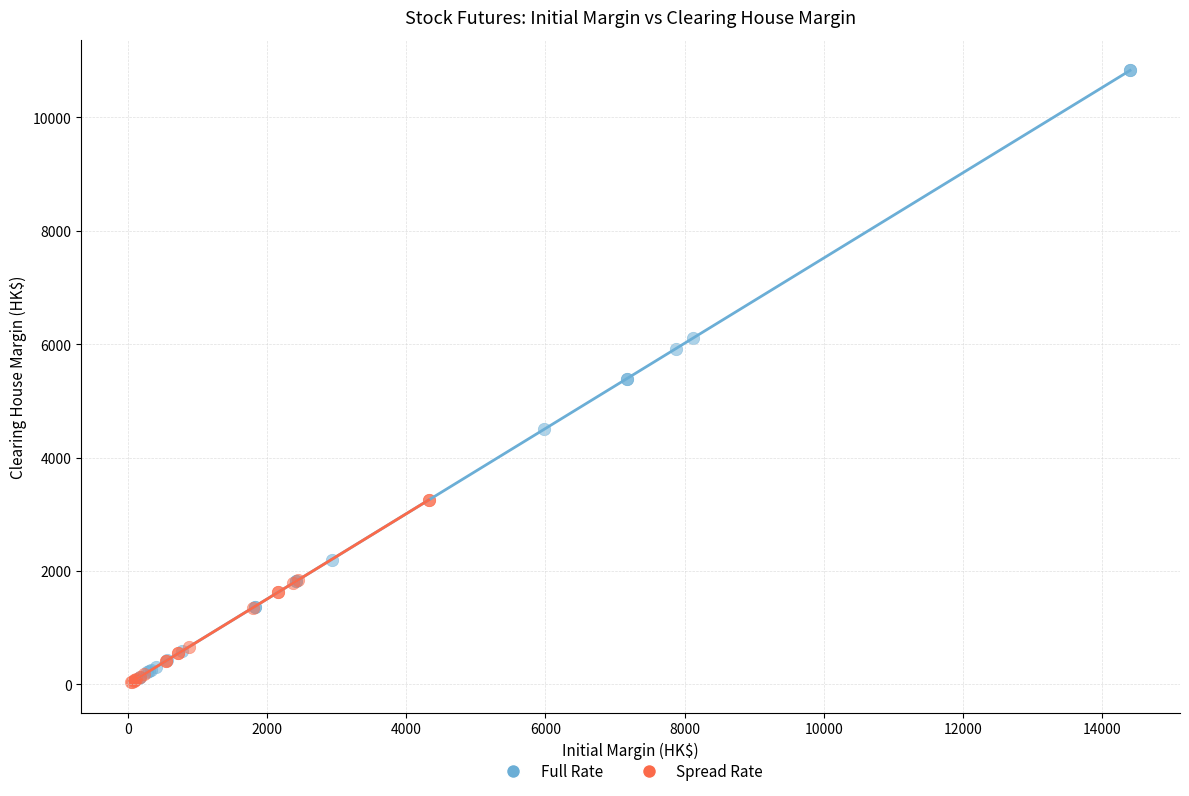

Which series has the widest spread of Y values?

Full Rate